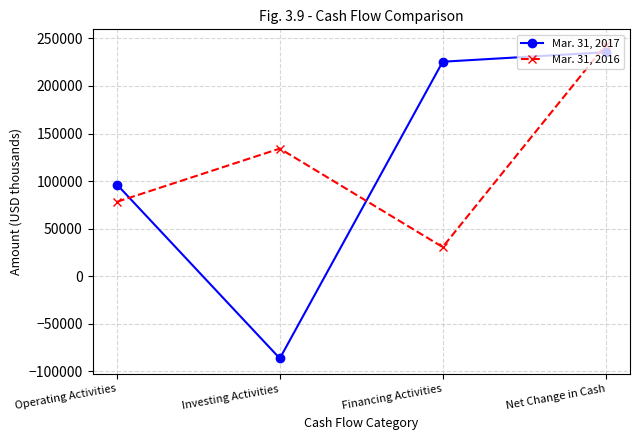

What is the lowest value of the Mar. 31, 2016 series?

30666